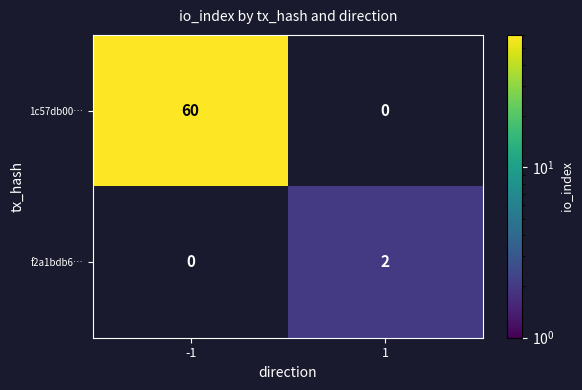

Which series has the largest range (max minus min)?

1c57db00…